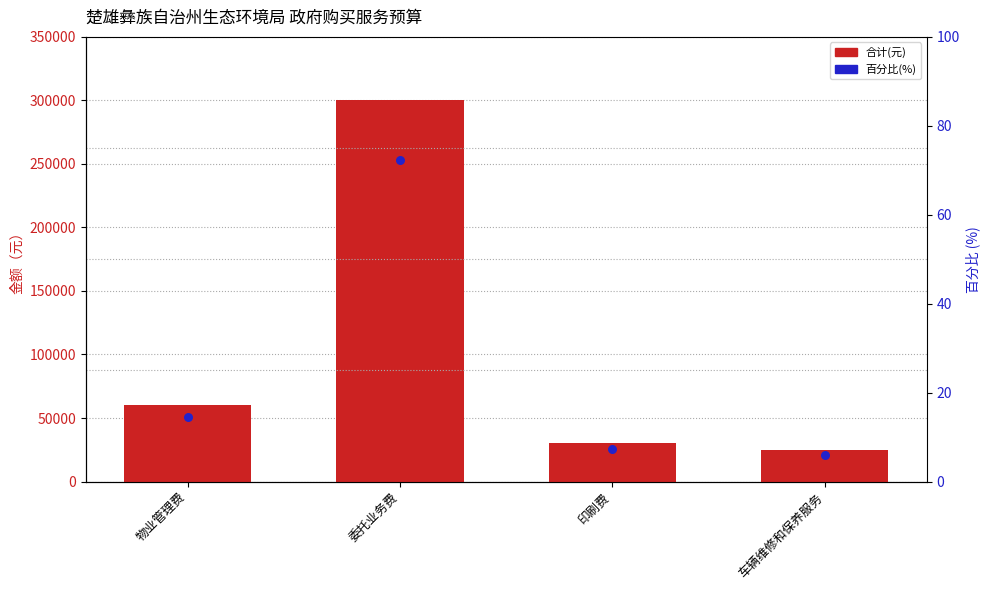

At which category is the sum across all series the highest?

委托业务费